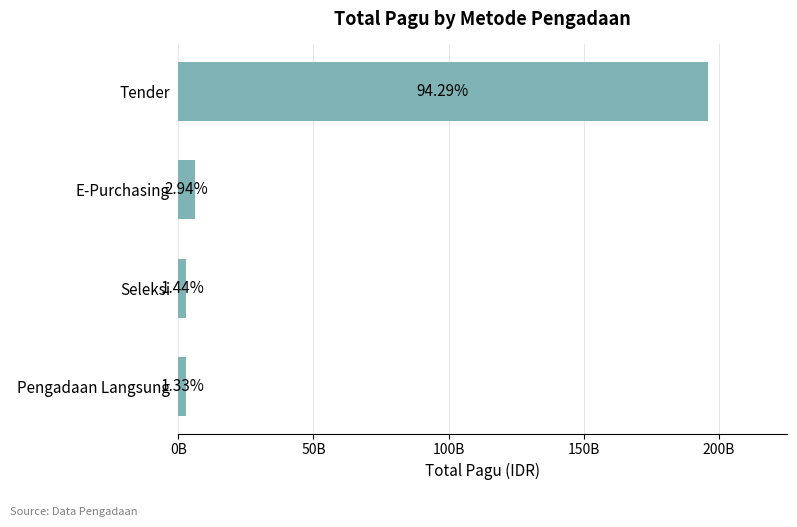

Are the bars horizontal?

Yes